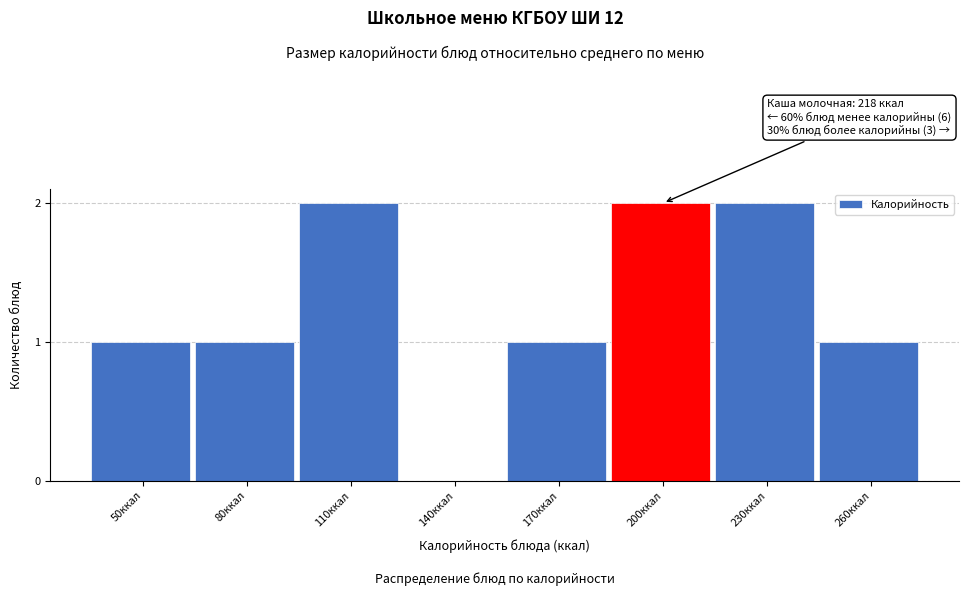

Reading right to left, what are all the values shown in this chart?

260ккал=1	230ккал=2	200ккал=2	170ккал=1	140ккал=0	110ккал=2	80ккал=1	50ккал=1